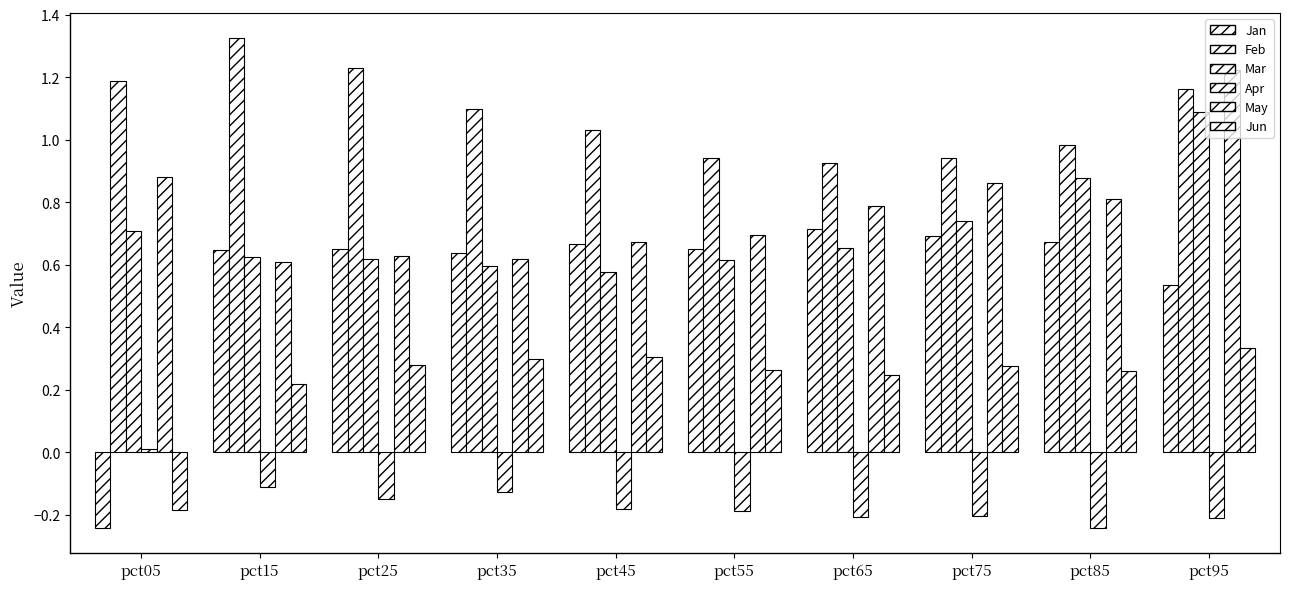

At which label is Jan closest to 0?

pct05